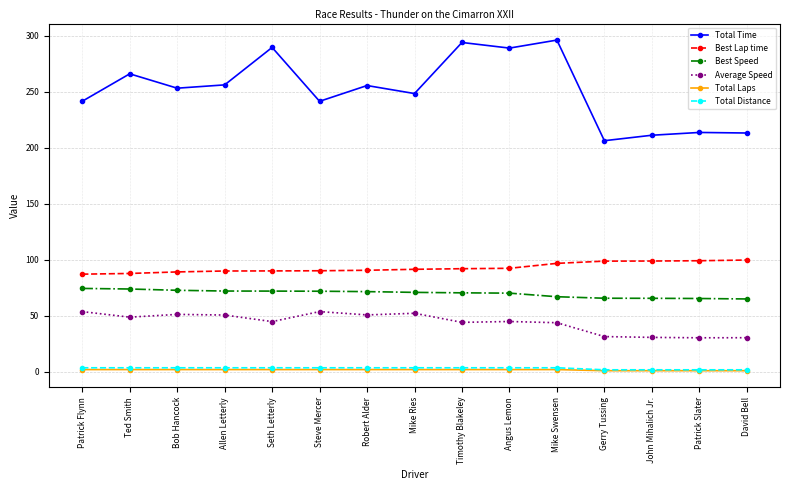

True or false: Total Time and Total Distance cross at least once.

False